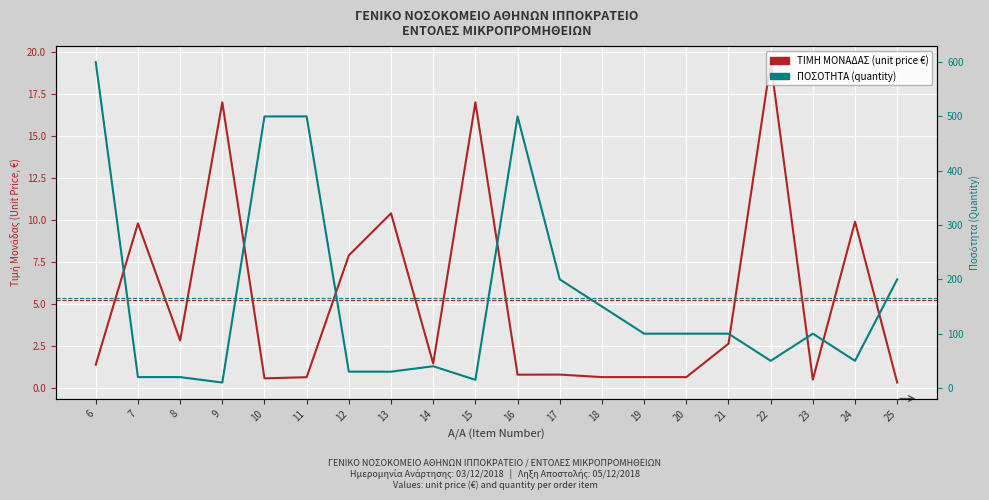

In ΠΟΣΟΤΗΤΑ (quantity), how many points are lower than both neighbors (excluding endpoints)?

4